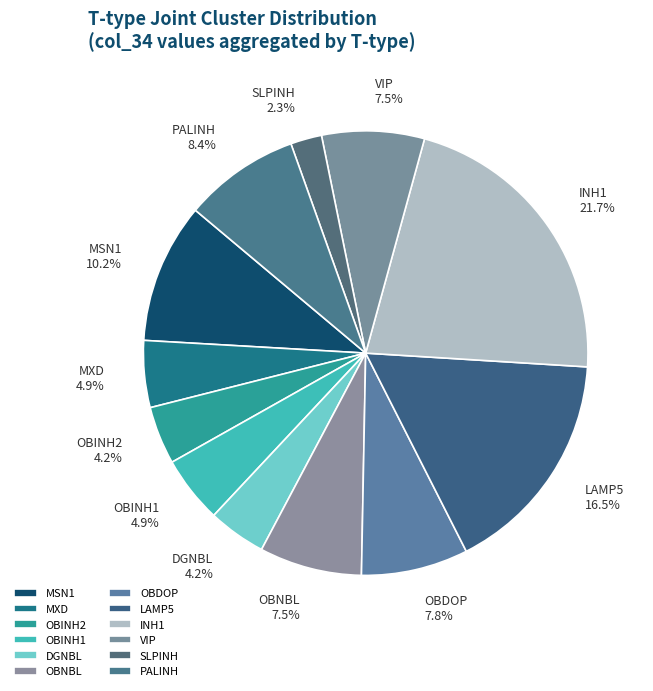

Which category has the smallest portion of the pie?

SLPINH